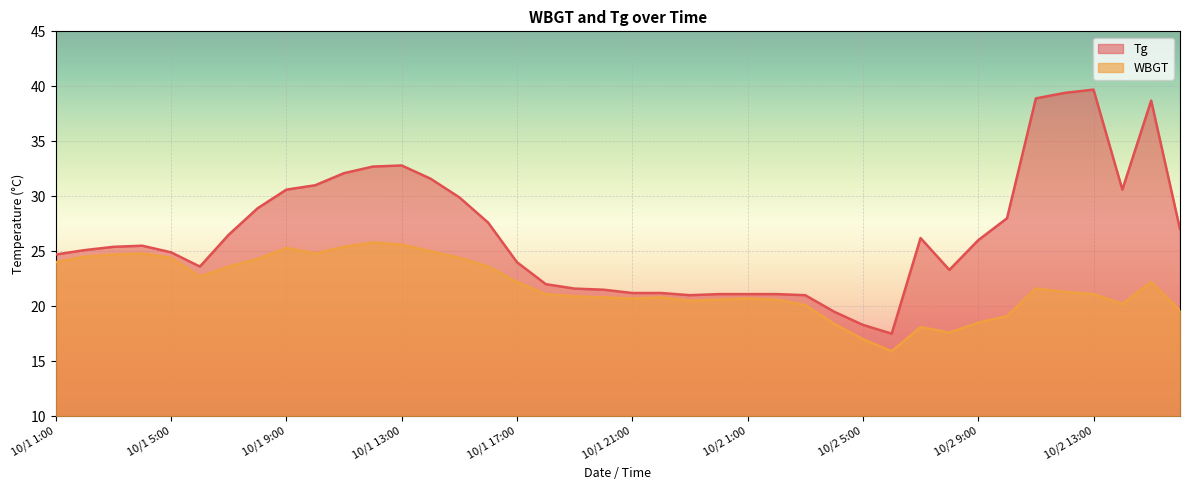

What is the difference between the maximum and minimum values in the WBGT series?

9.9